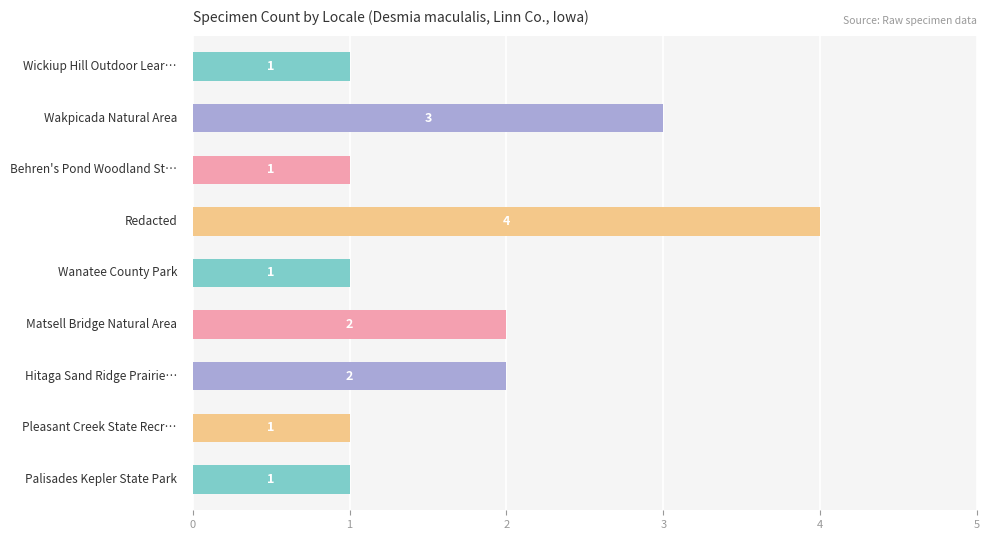

Count the values in the range 1 to 2.

7